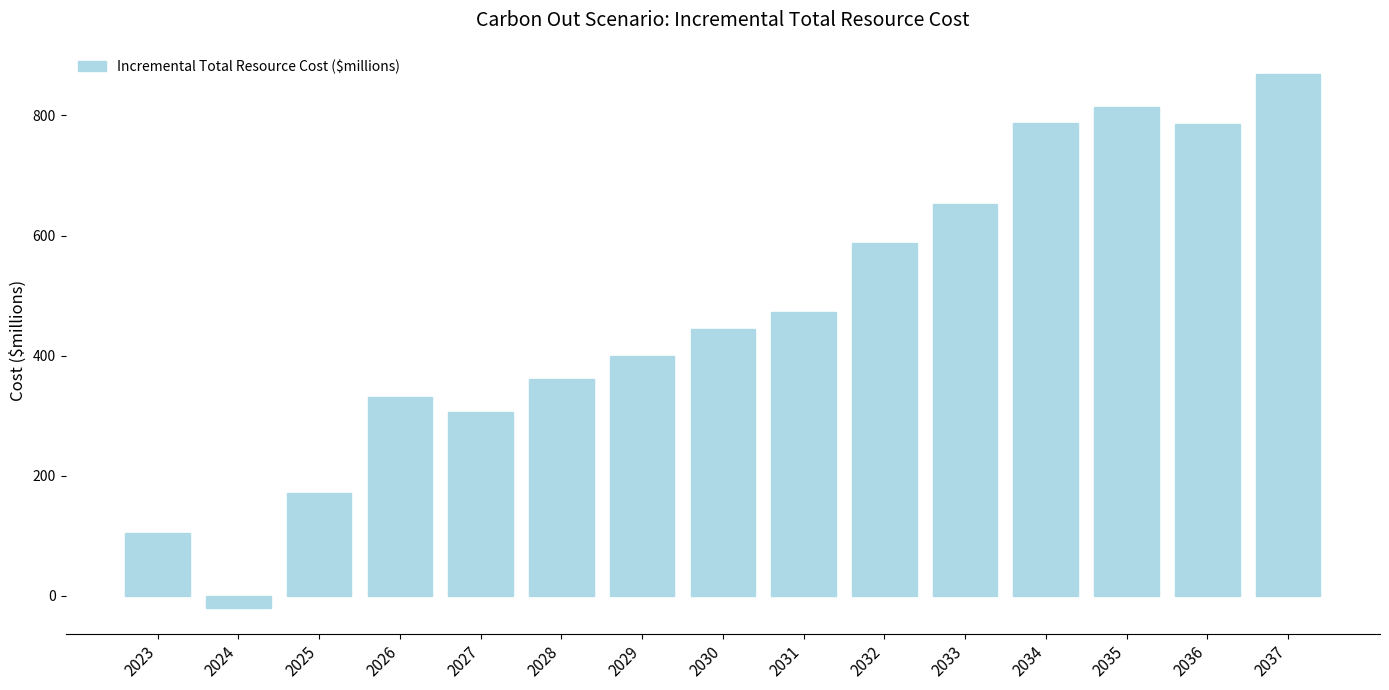

What is the sum of all values?

7070.3